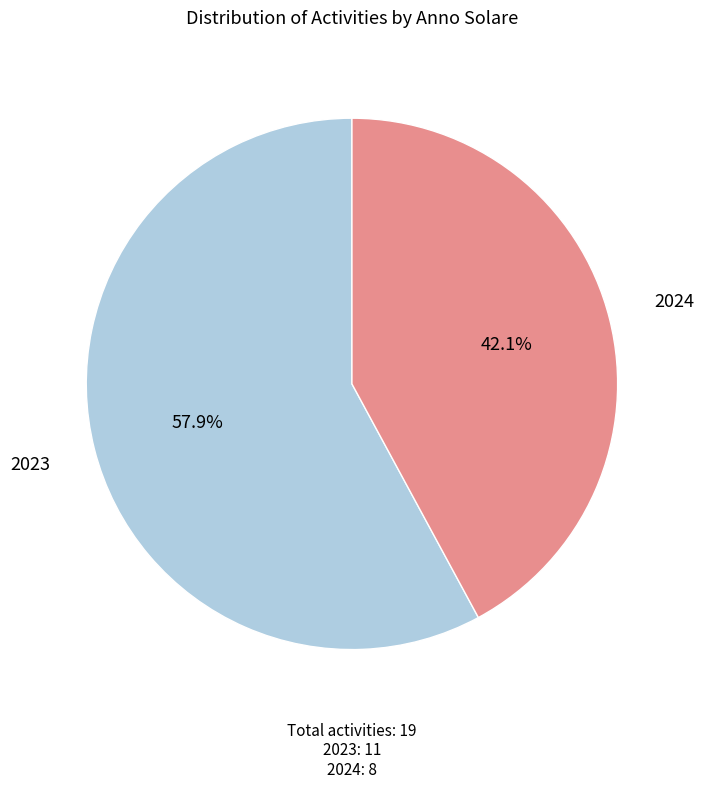

Does any single category account for the majority?

Yes